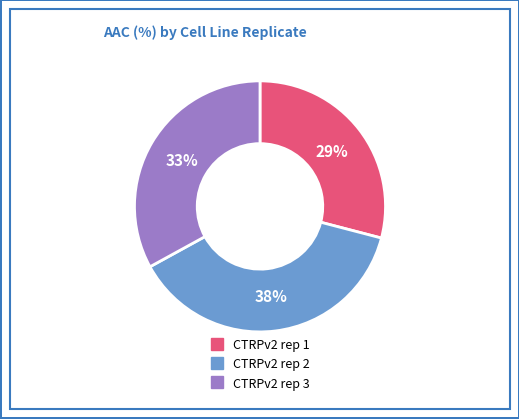

Does any single category account for the majority?

No